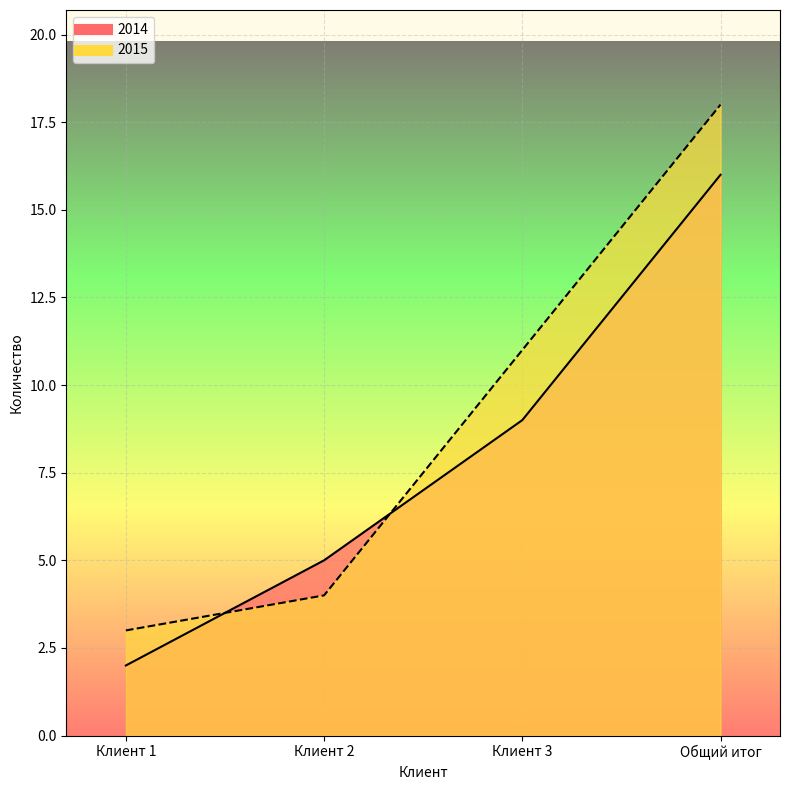

What is the sum of all 2014 values?

32